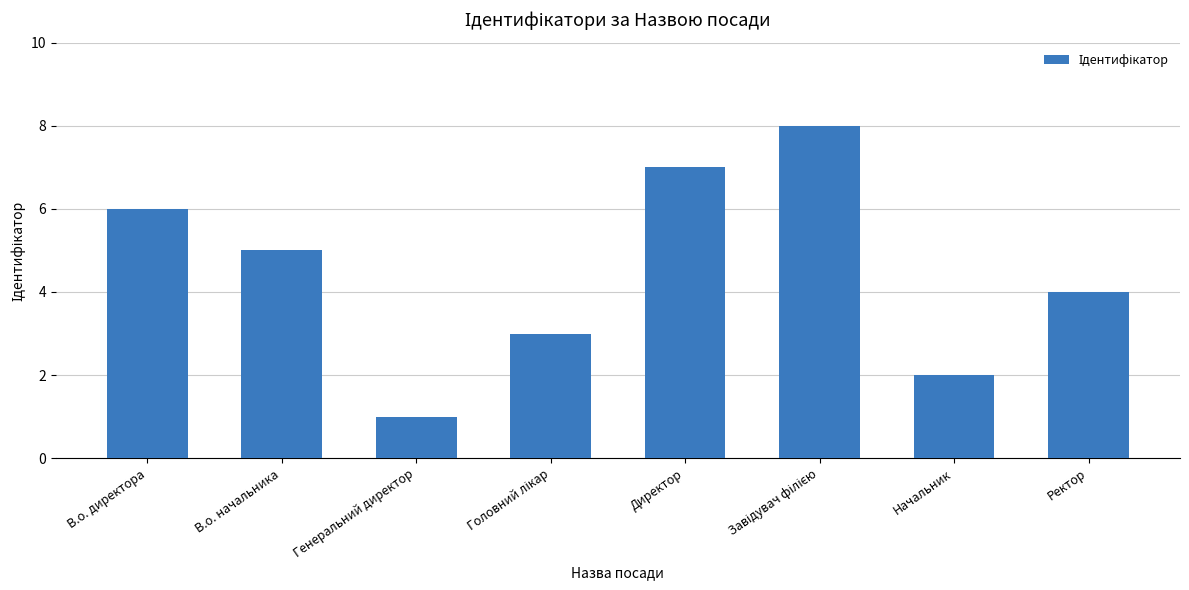

Approximately how many times larger is the value at Начальник compared to В.о. директора?

0.3